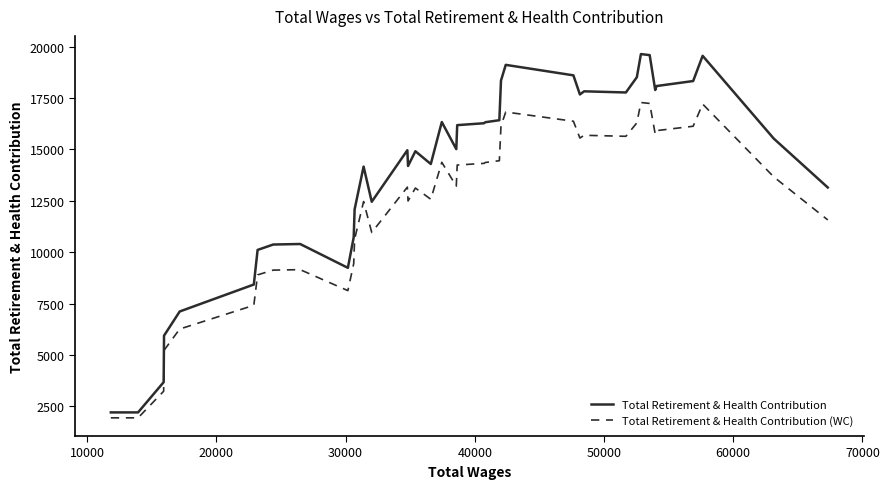

Which series has the largest total across all categories?

Total Retirement & Health Contribution